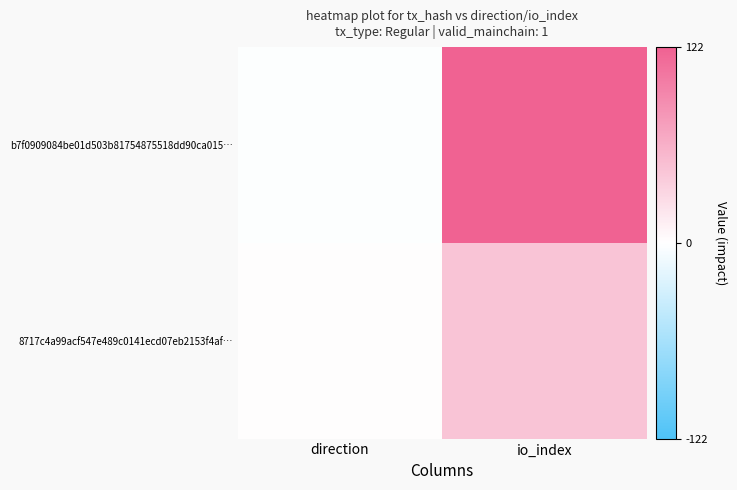

Which series has the largest total across all categories?

b7f0909084be01d503b81754875518dd90ca015…